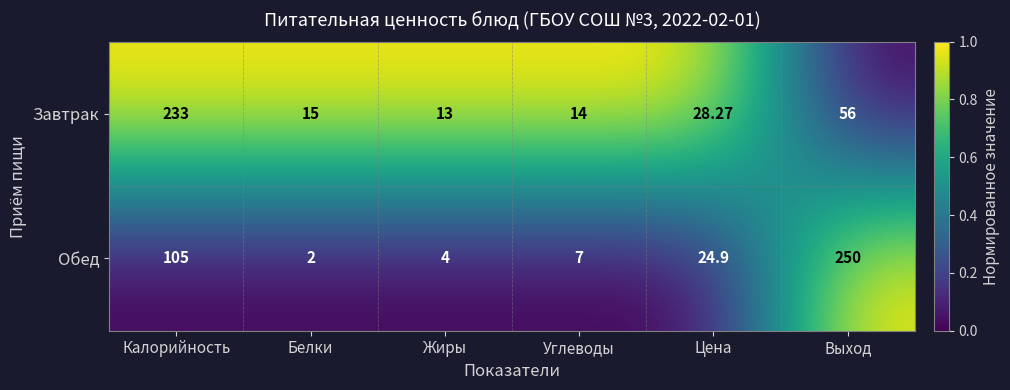

What is the total value across all series at Выход?

306.0